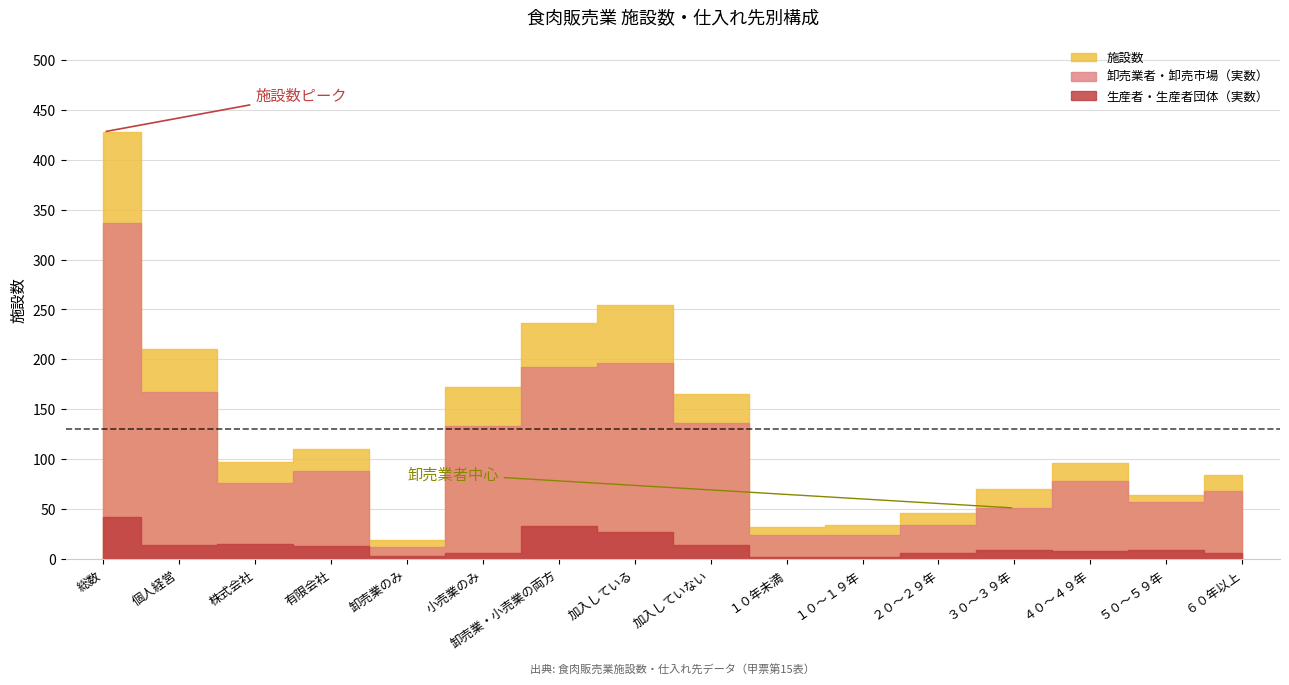

What is the sum of all 施設数 values?

2117